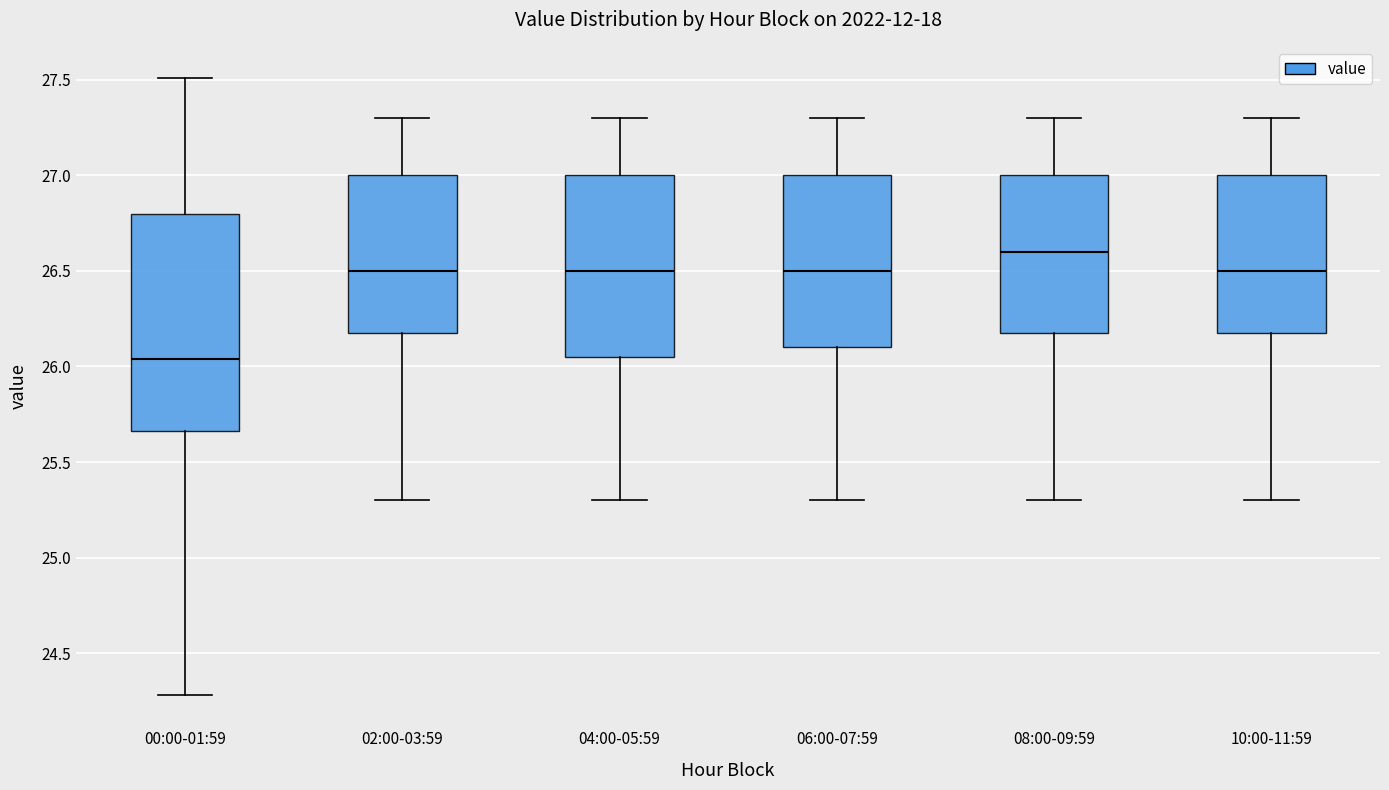

Which box's median line is the highest?

08:00-09:59